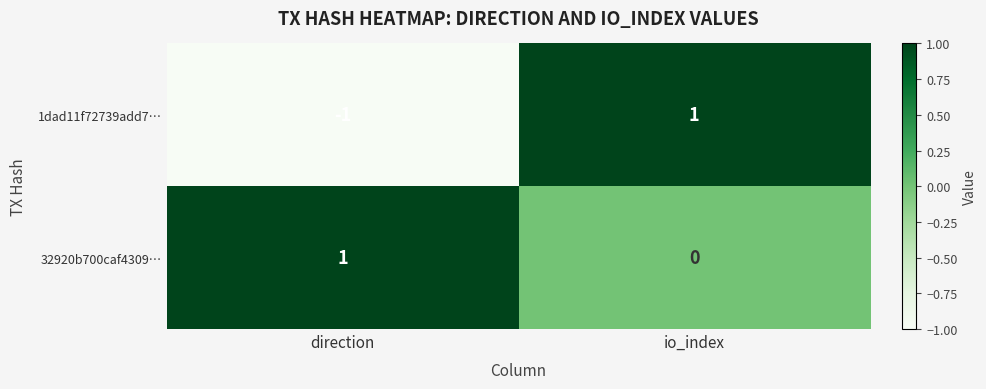

Which series has the widest spread of values?

1dad11f72739add7…